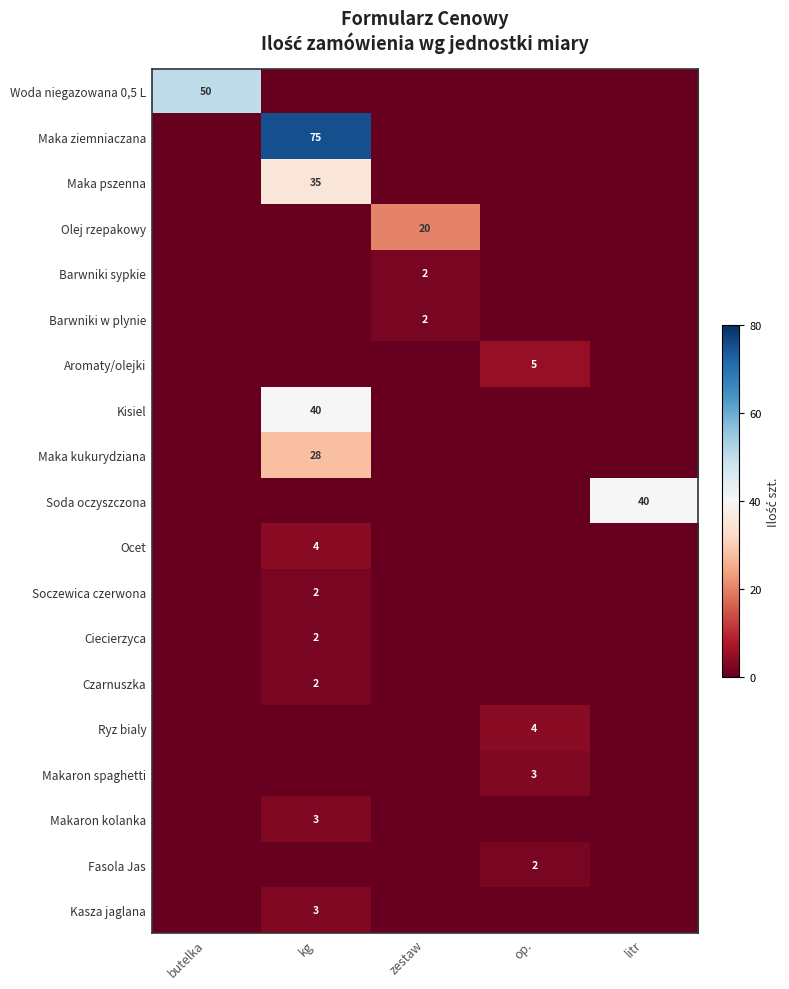

True or false: Kisiel has a value of 61 at kg.

False